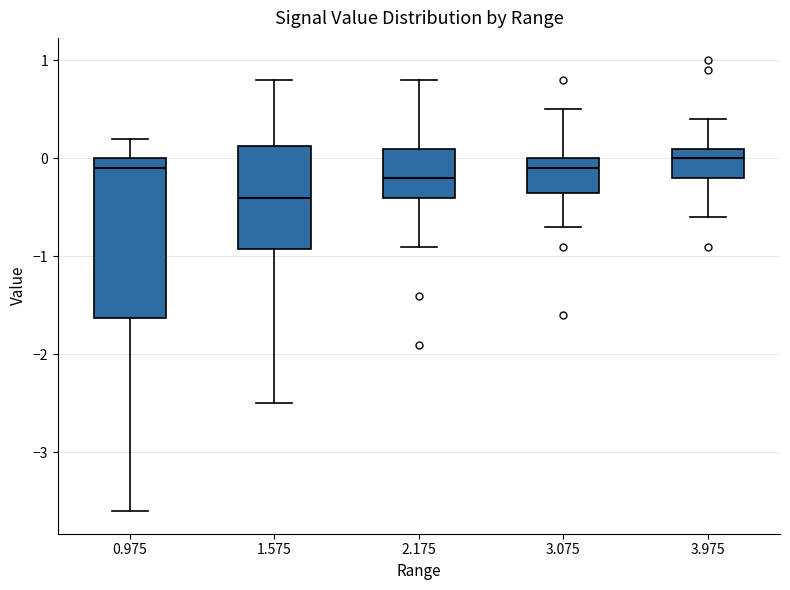

Which box's median line is the highest?

3.975